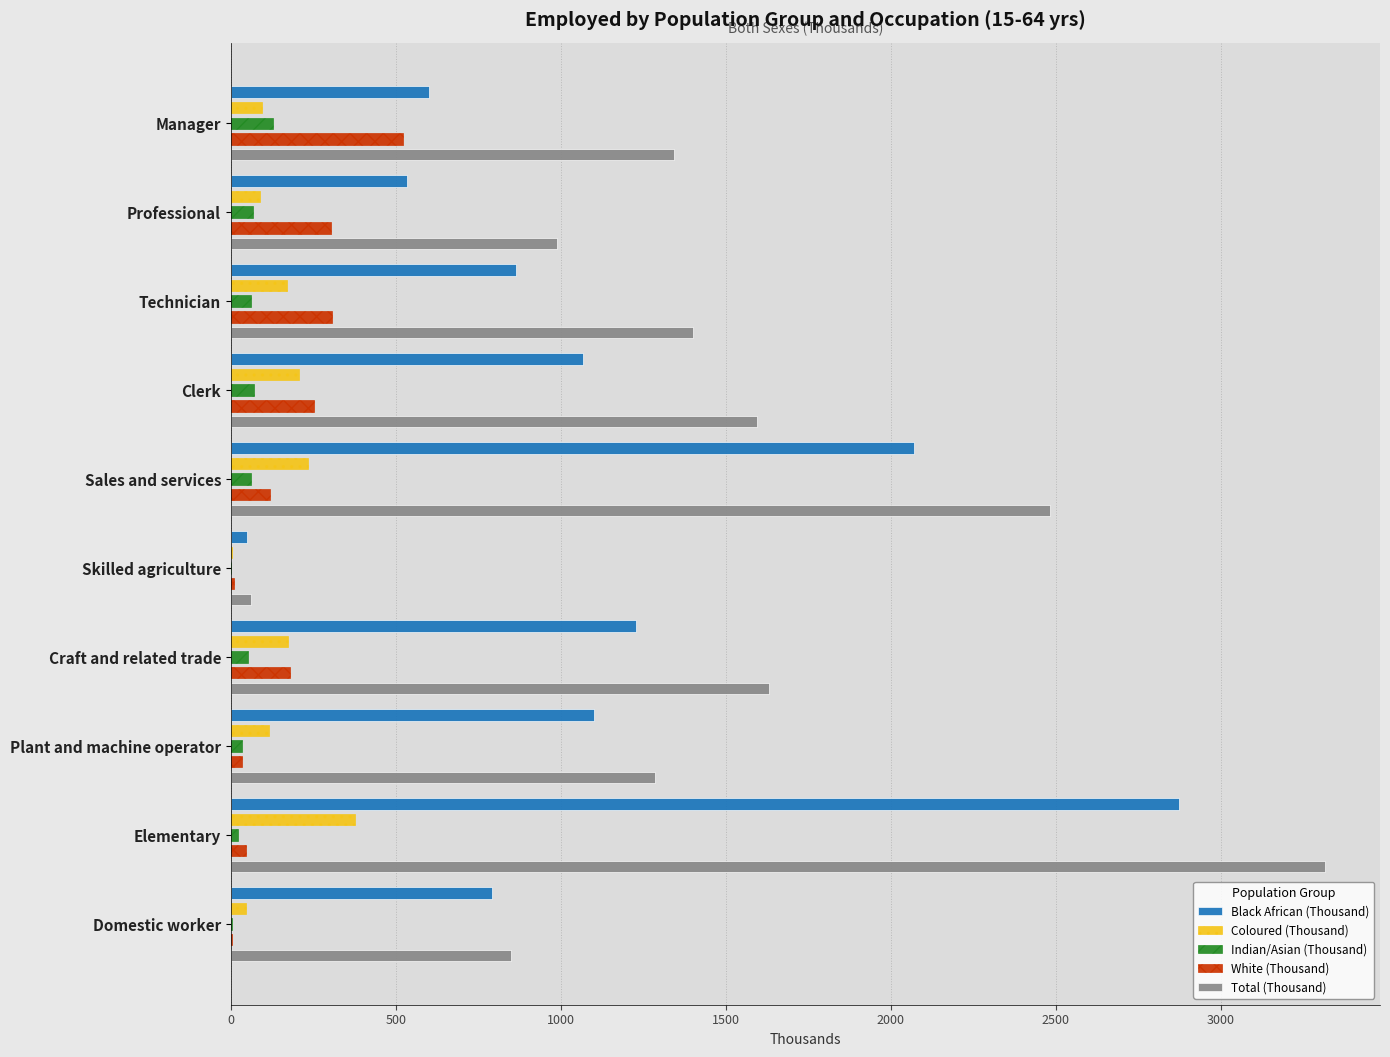

The value of White (Thousand) at Sales and services is 118.3. True or false?

True